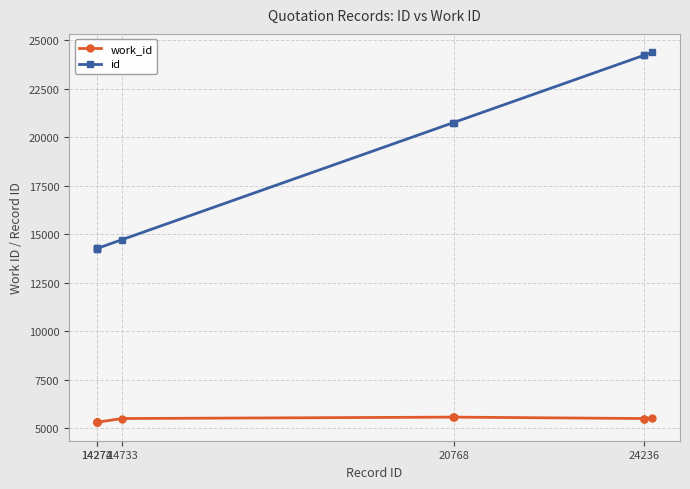

What is the smallest value displayed?

5316